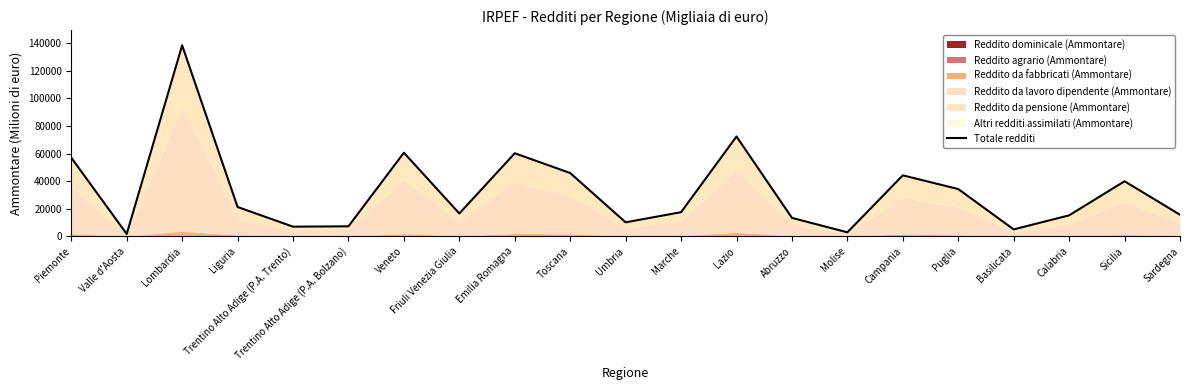

What is the change in value from Trentino Alto Adige (P.A. Bolzano) to Sicilia?

+32650.4